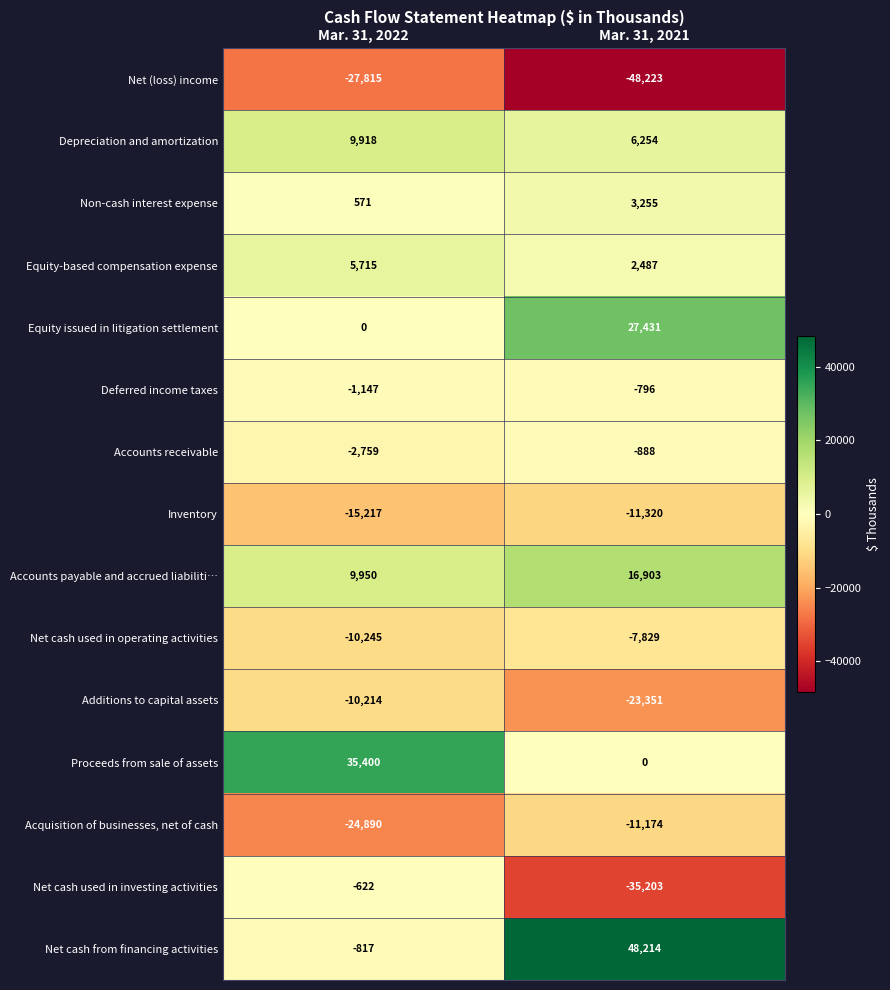

The value of Net cash from financing activities at Mar. 31, 2021 is 12069. True or false?

False